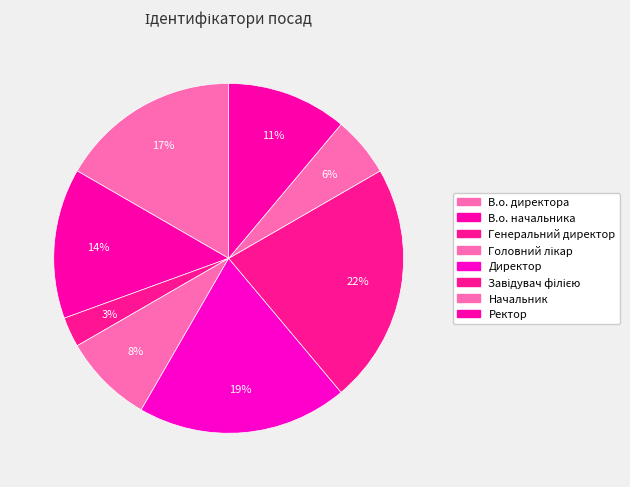

Is the sum of Ректор and В.о. начальника greater than half?

No